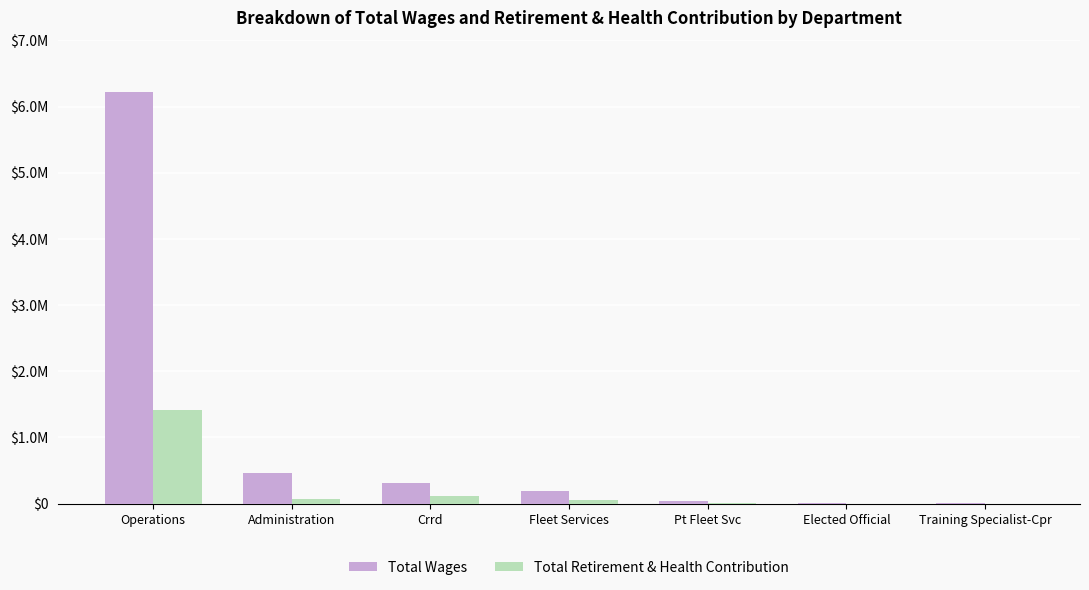

Which label corresponds to the largest value in the chart?

Operations